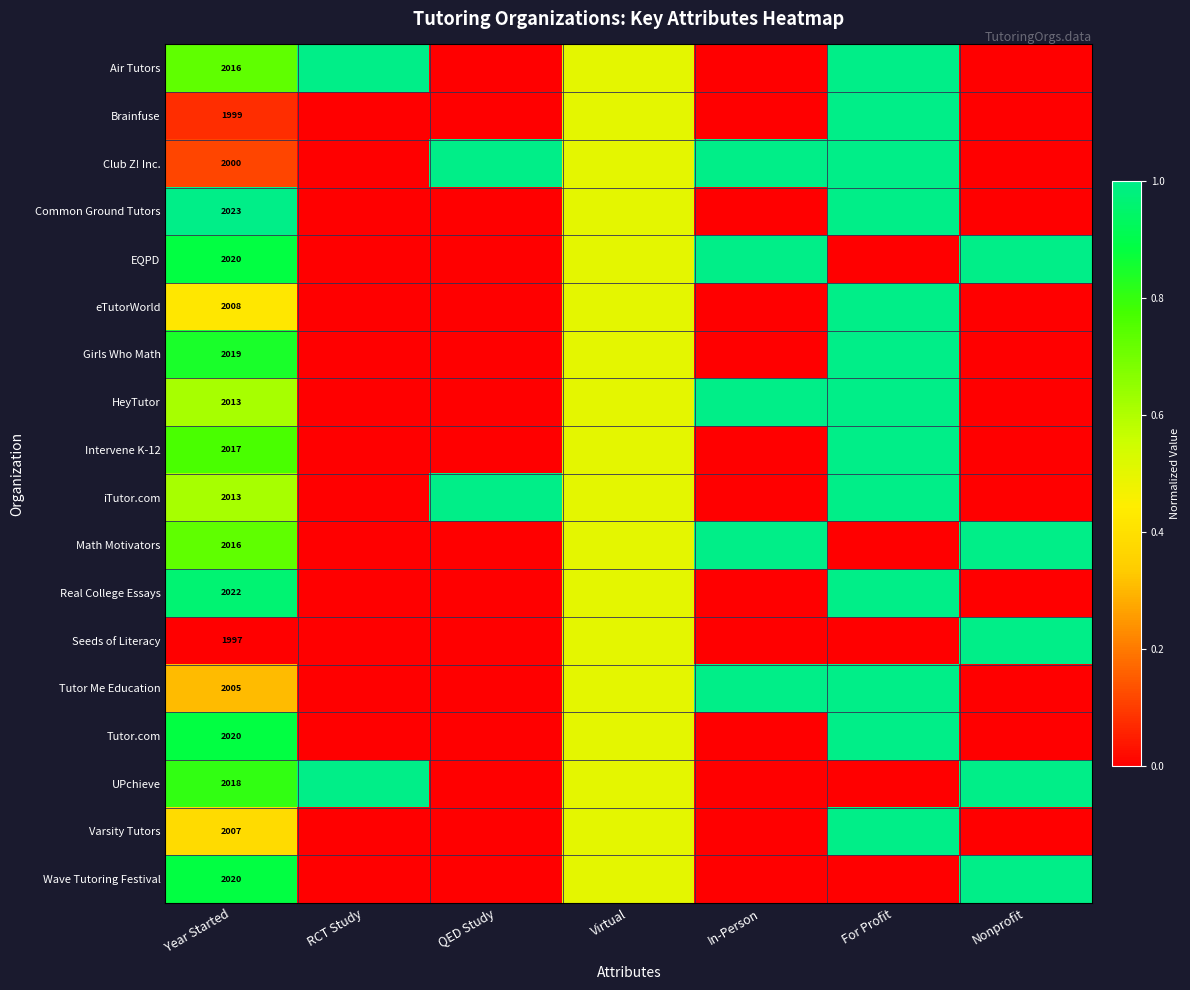

At how many categories does at least one series exceed 0?

7